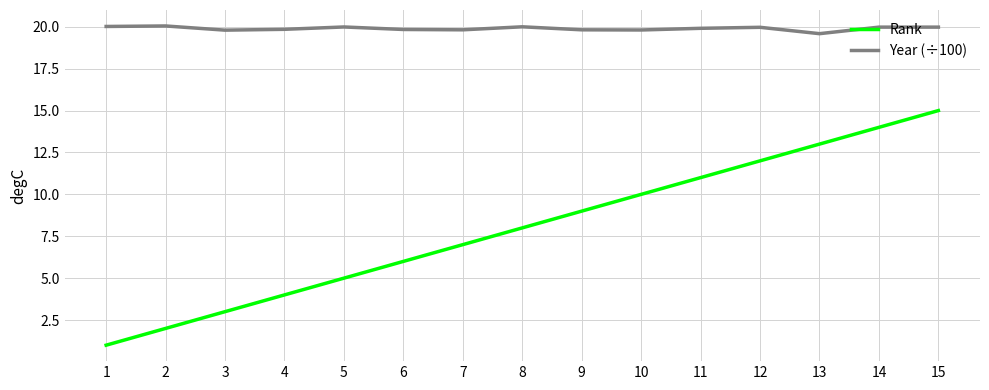

True or false: Year (÷100) and Rank intersect in this chart.

False